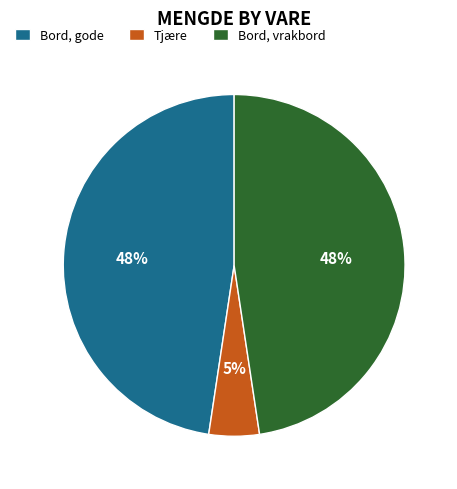

Is Bord, gode the majority of the pie?

No